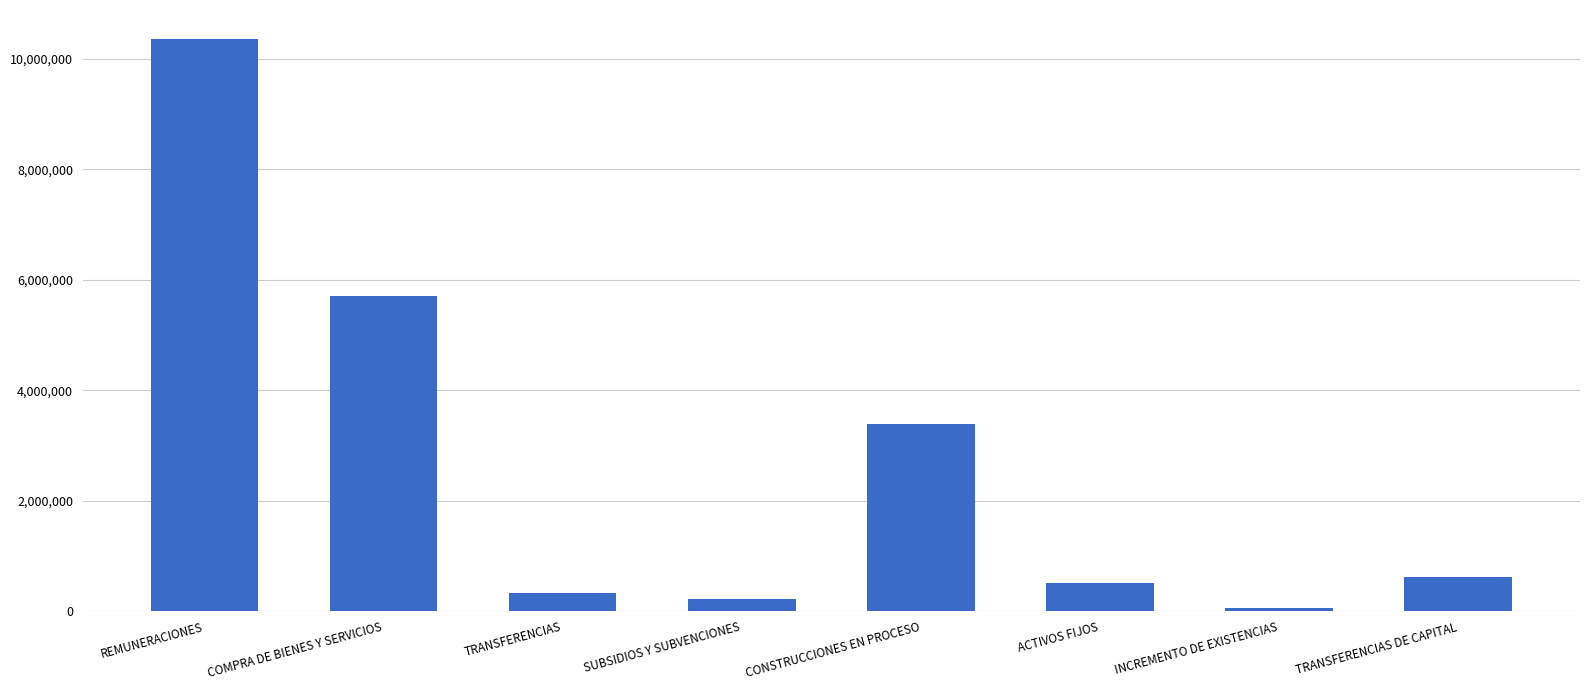

The chart shows a value of 60036.6 at INCREMENTO DE EXISTENCIAS. True or false?

True